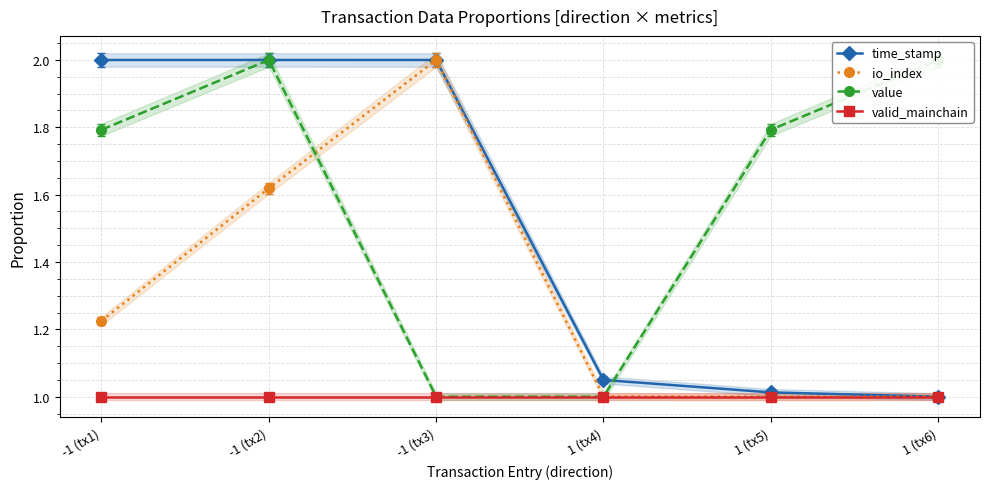

True or false: valid_mainchain and time_stamp intersect in this chart.

False